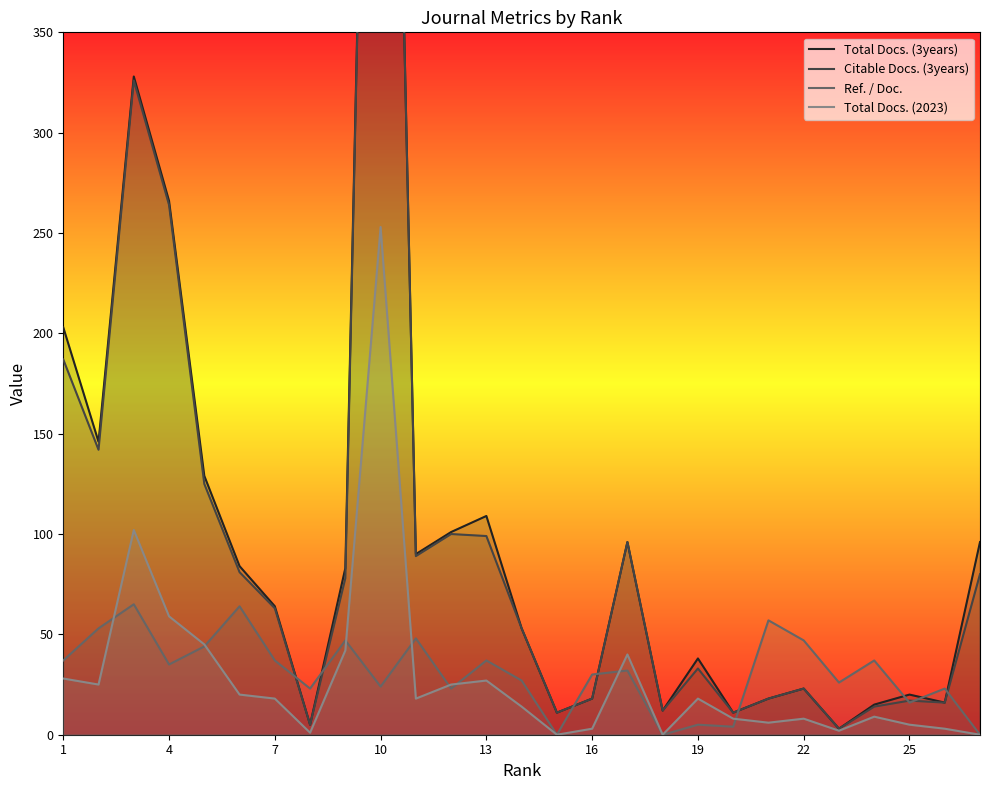

Does the chart display data point markers on the line(s)?

No